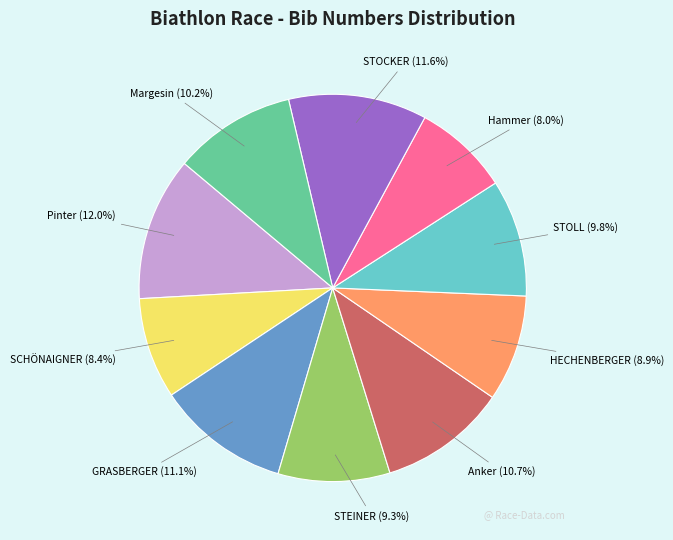

Is there a majority slice in this chart?

No